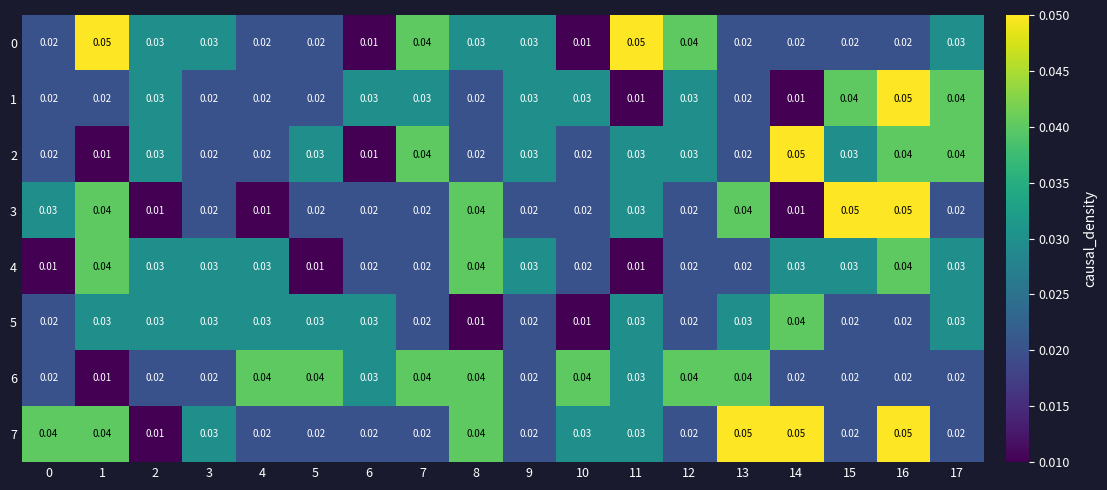

Is the value of 5 at 11 greater than the value of 0 at 13?

Yes